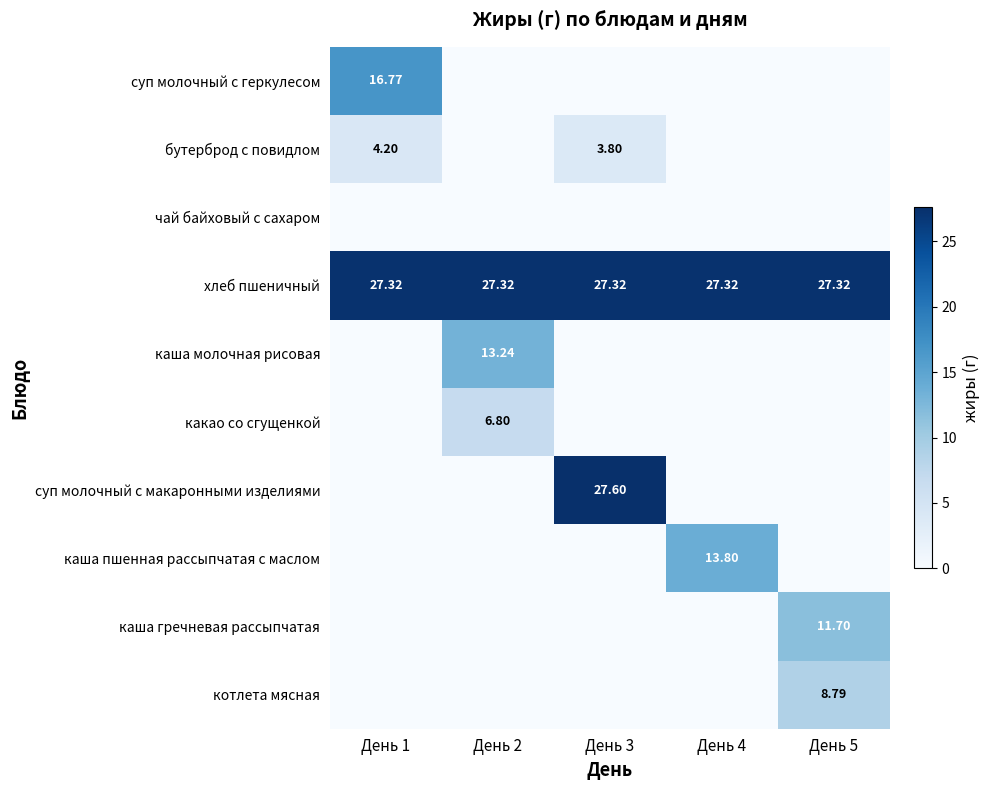

At which category does the chart reach its minimum across all series?

День 2